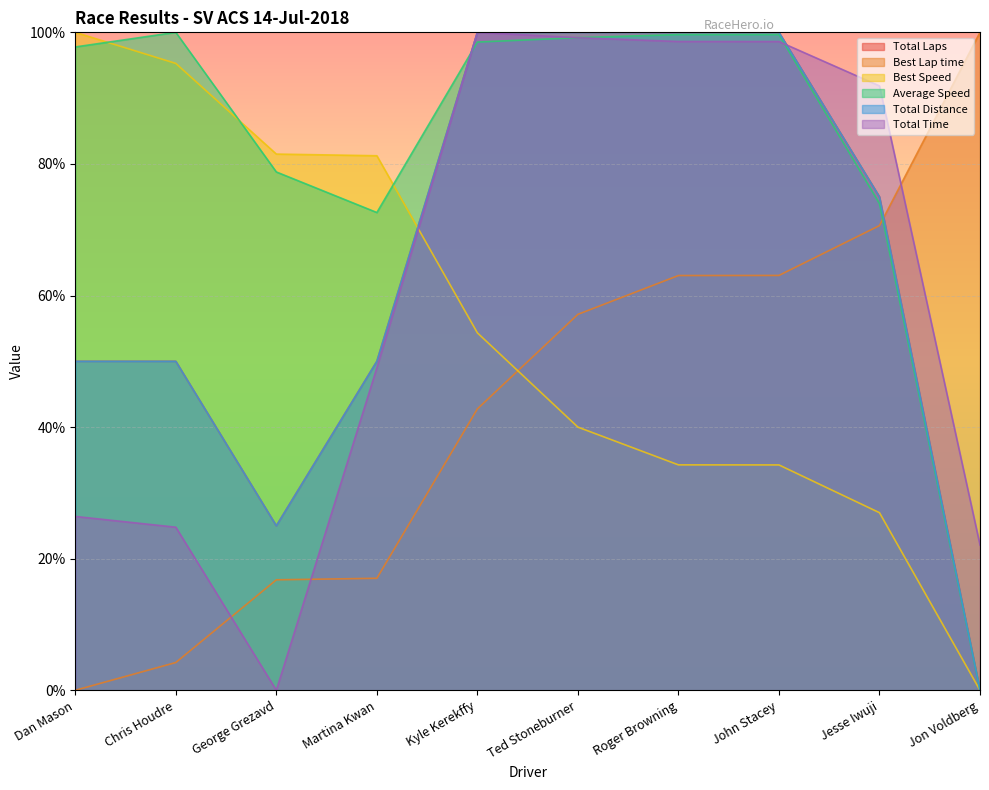

Is the value of Total Laps at Chris Houdre greater than the value of Best Speed at Roger Browning?

Yes